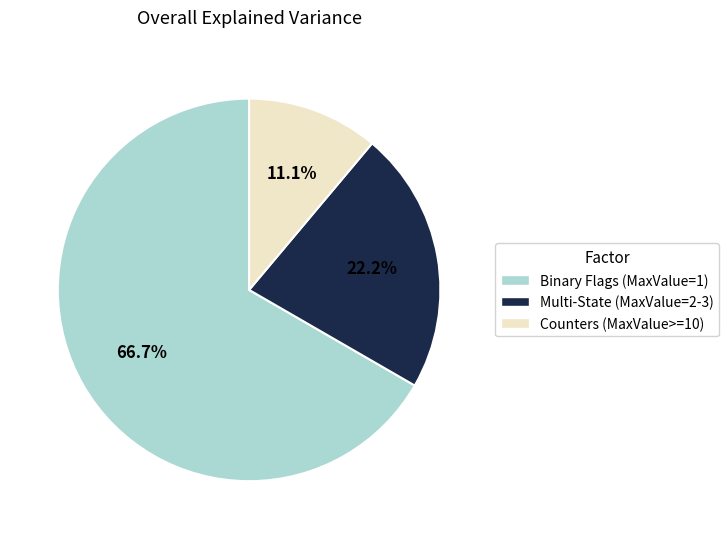

Is there a majority slice in this chart?

Yes